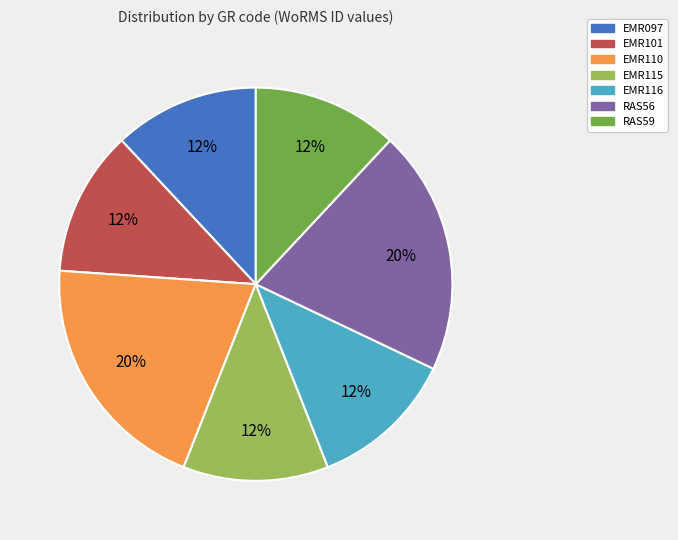

Approximately how many times larger is the value at RAS59 compared to EMR097?

1.0